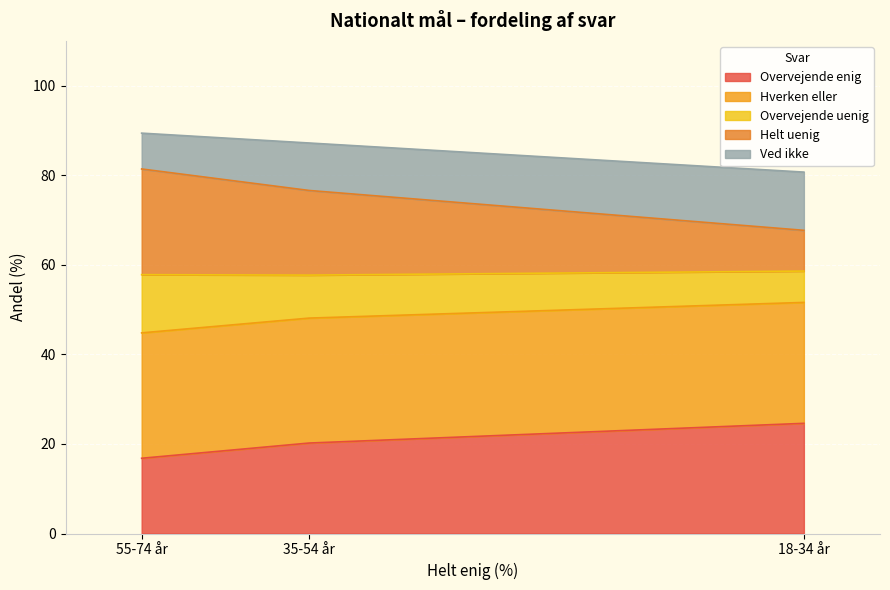

What is the label of the 2nd point from the right?

35-54 år